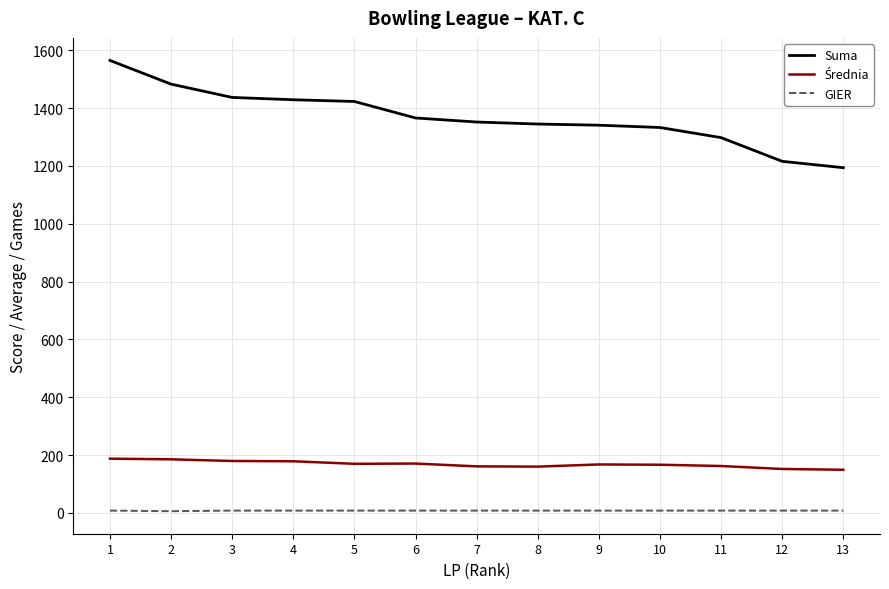

Which series has the largest total across all categories?

Suma